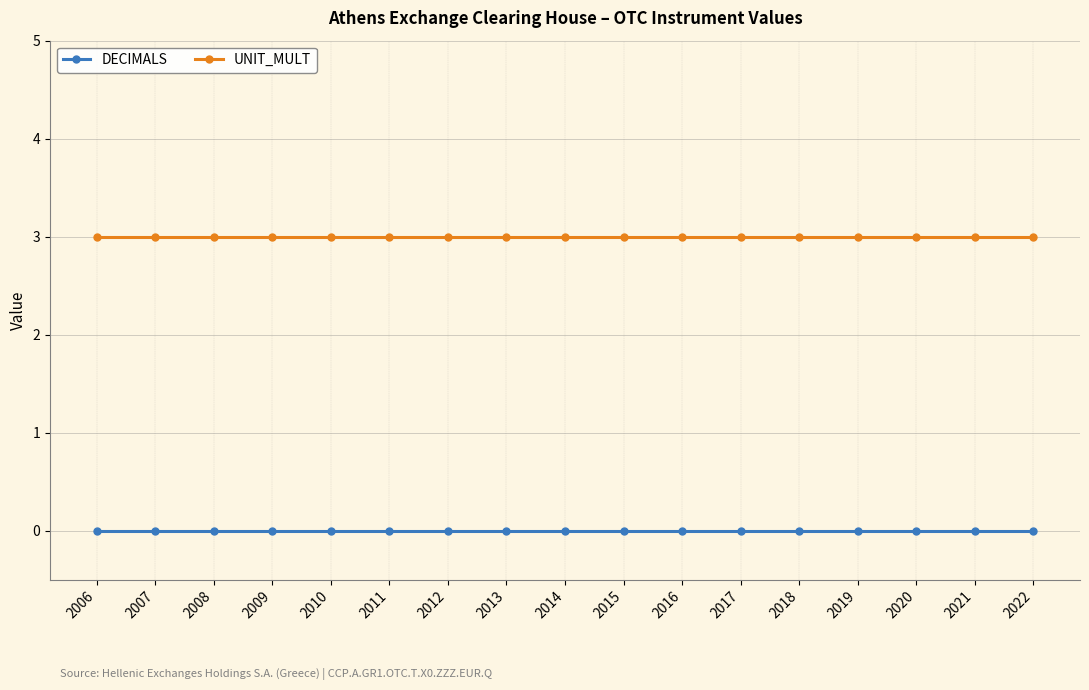

Does the chart have visible grid lines?

Yes